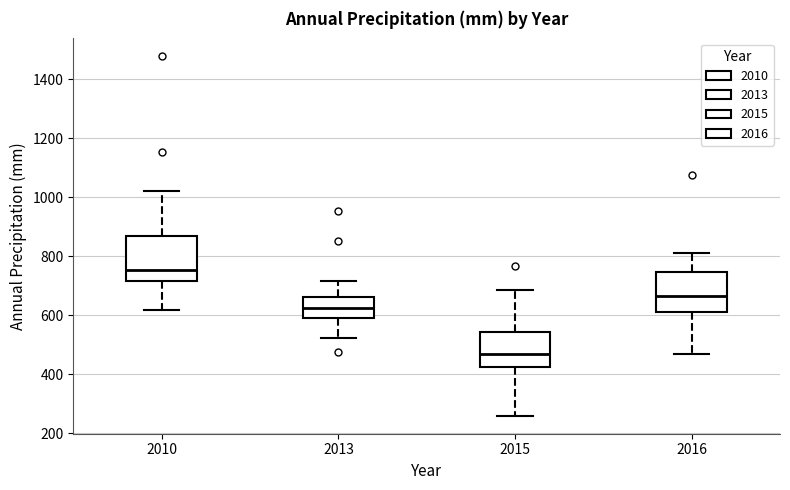

Reading left to right, read every box against the y-axis: the position of its median line, the range the box covers, and the ends of its whiskers. The values are not printed on the chart, so give them approximately, as read against the axis.

2010: median 760, box 720 to 860, whiskers 620 to 1020
2013: median 620, box 600 to 660, whiskers 520 to 720
2015: median 460, box 420 to 540, whiskers 260 to 680
2016: median 660, box 620 to 740, whiskers 460 to 820